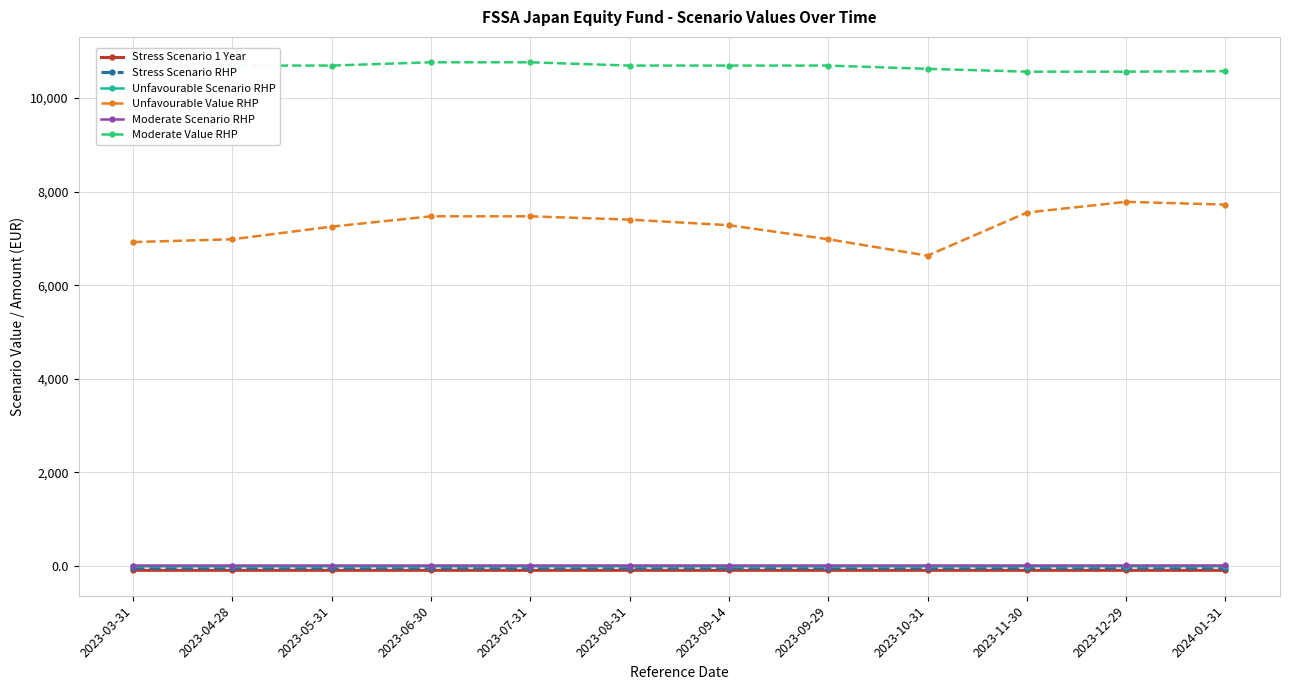

What is the label of the 5th point from the right?

2023-09-29